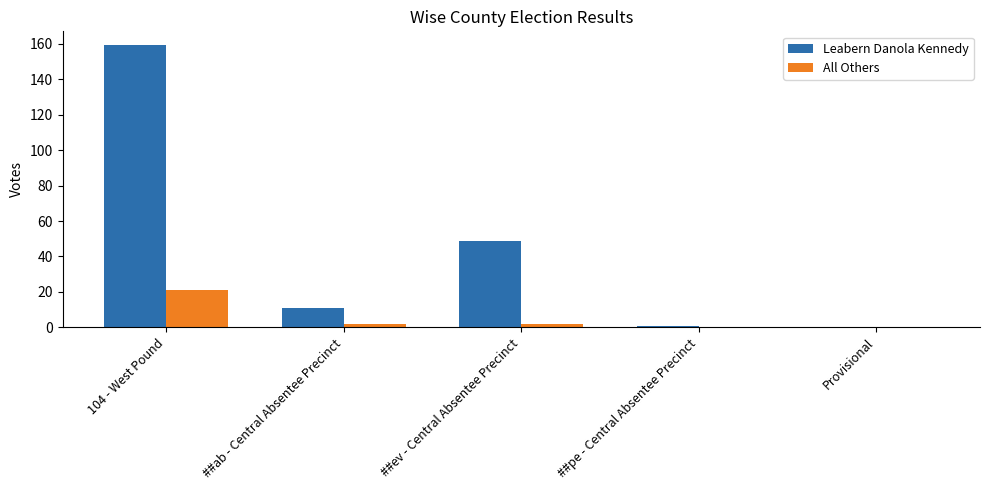

Which series has the largest total across all categories?

Leabern Danola Kennedy